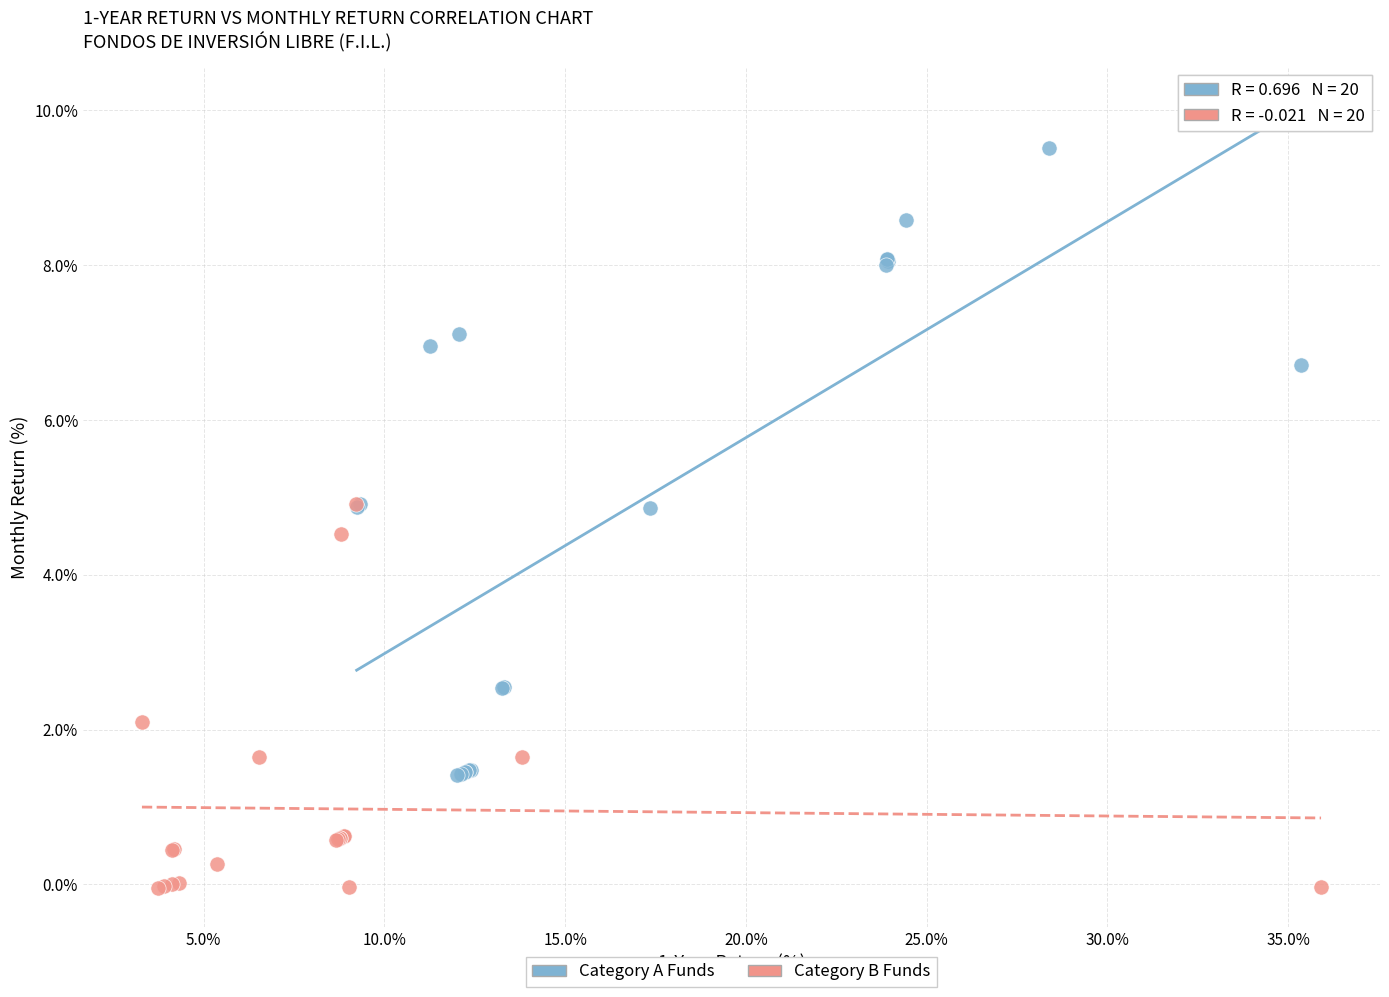

Which series has the widest spread of Y values?

Category A Funds